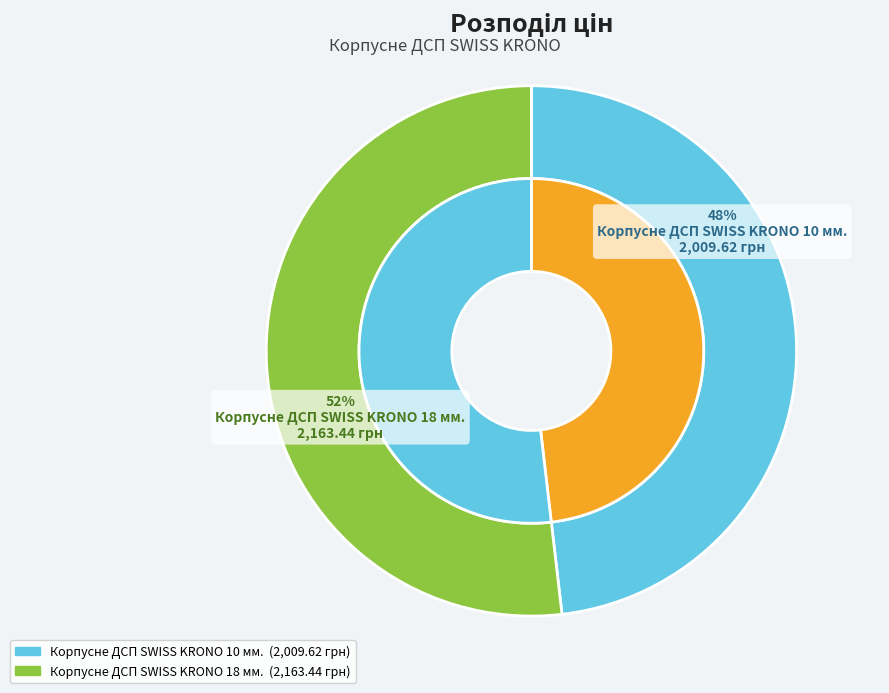

Does any single category account for the majority?

Yes